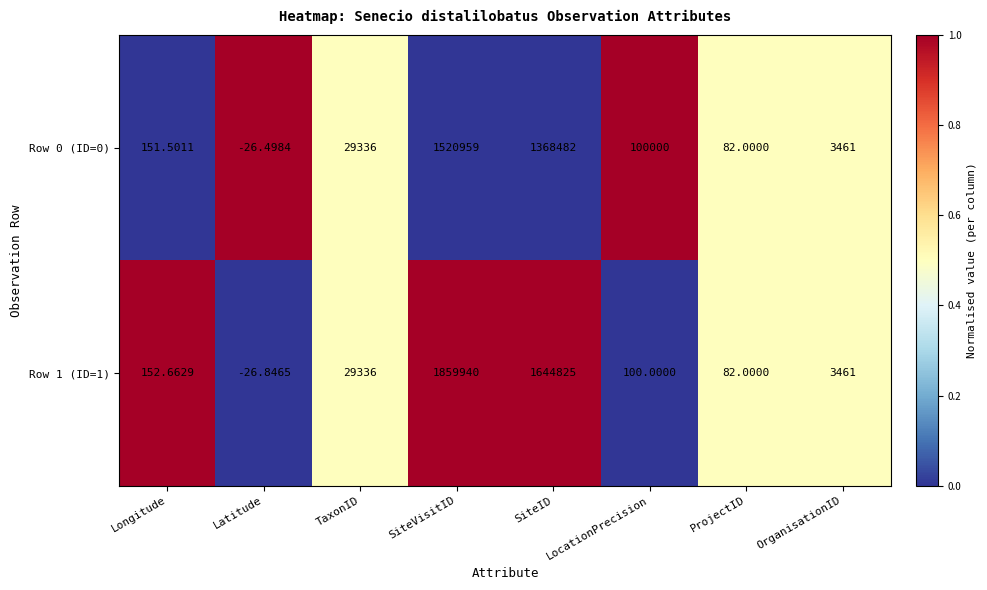

Which series has the largest total across all categories?

Row 1 (ID=1)